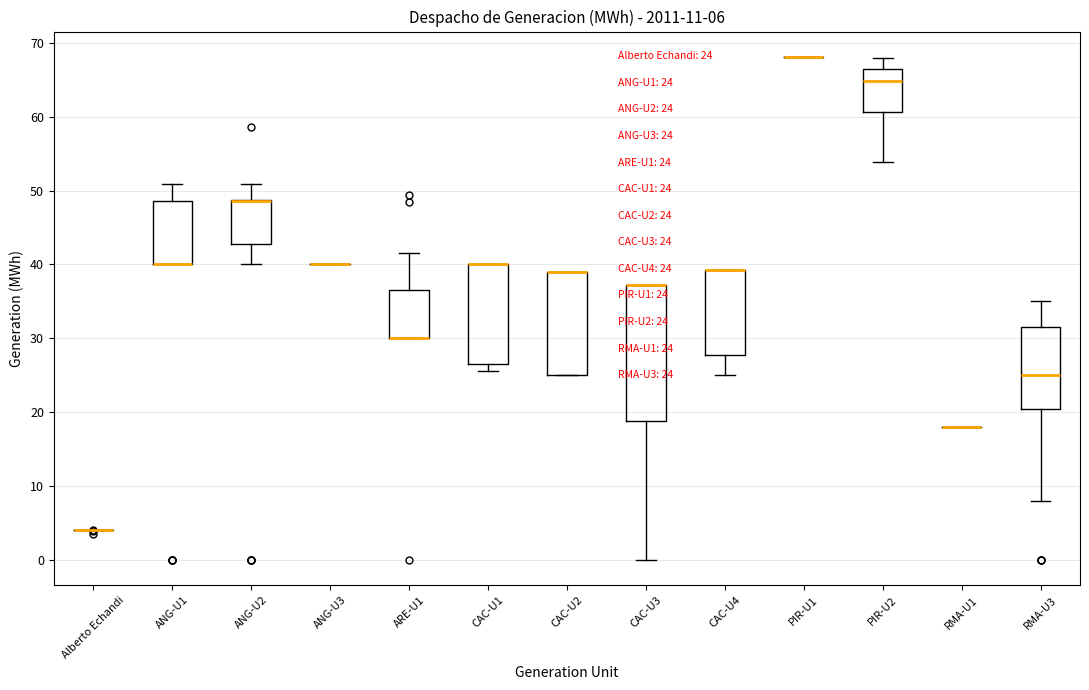

Which box is the tallest, from its lower edge to its upper edge?

CAC-U3